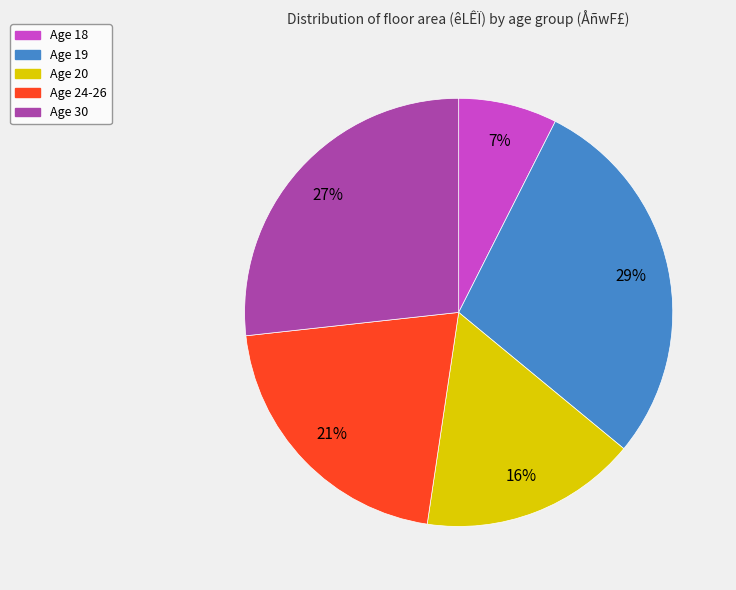

To the nearest percent, what is the average slice percentage?

20%